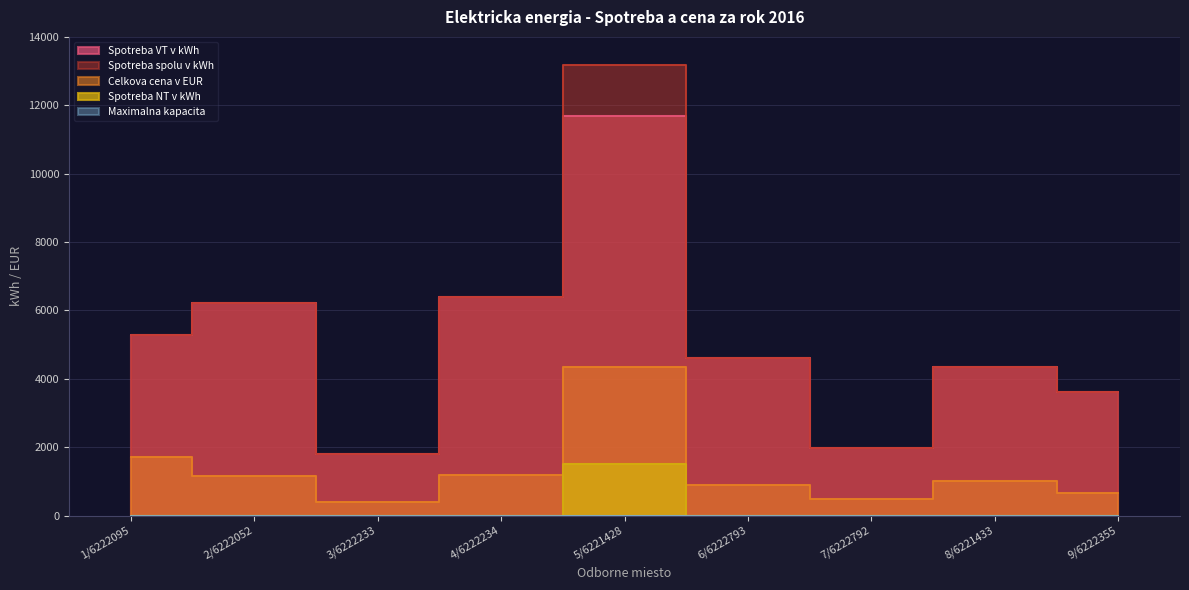

List the labels in order of Spotreba spolu v kWh value, smallest first.

3/6222233, 7/6222792, 9/6222355, 8/6221433, 6/6222793, 1/6222095, 2/6222052, 4/6222234, 5/6221428